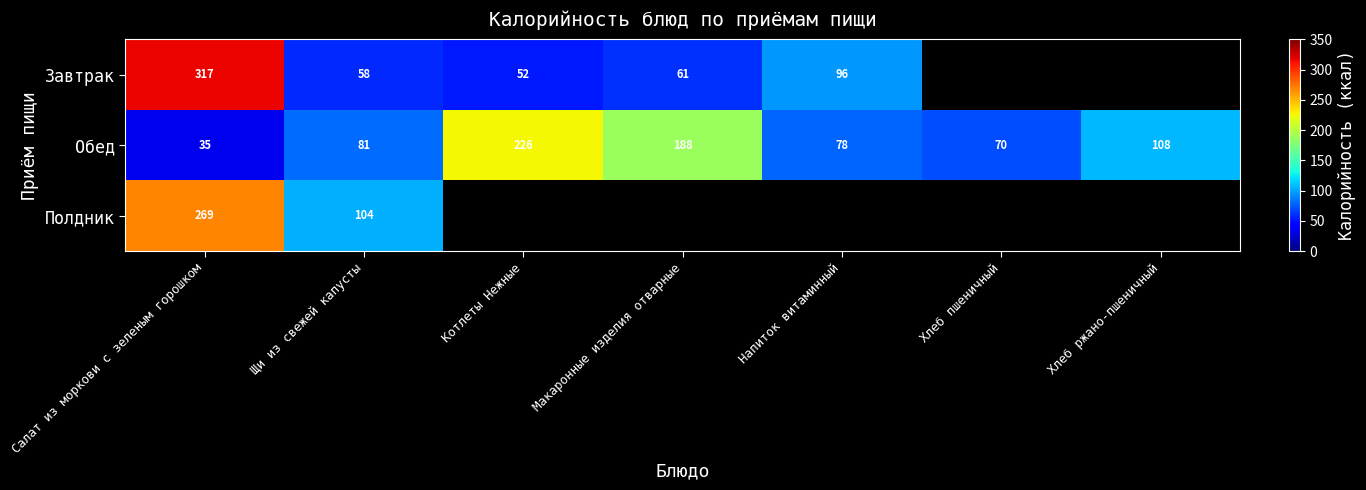

What is the maximum value for Обед?

226